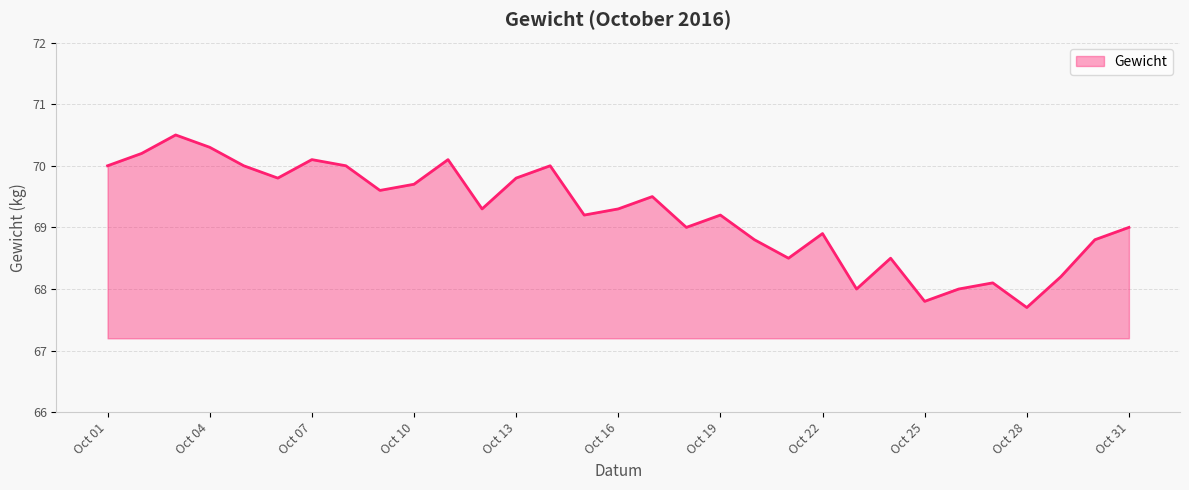

What is the maximum value shown in the chart?

70.5